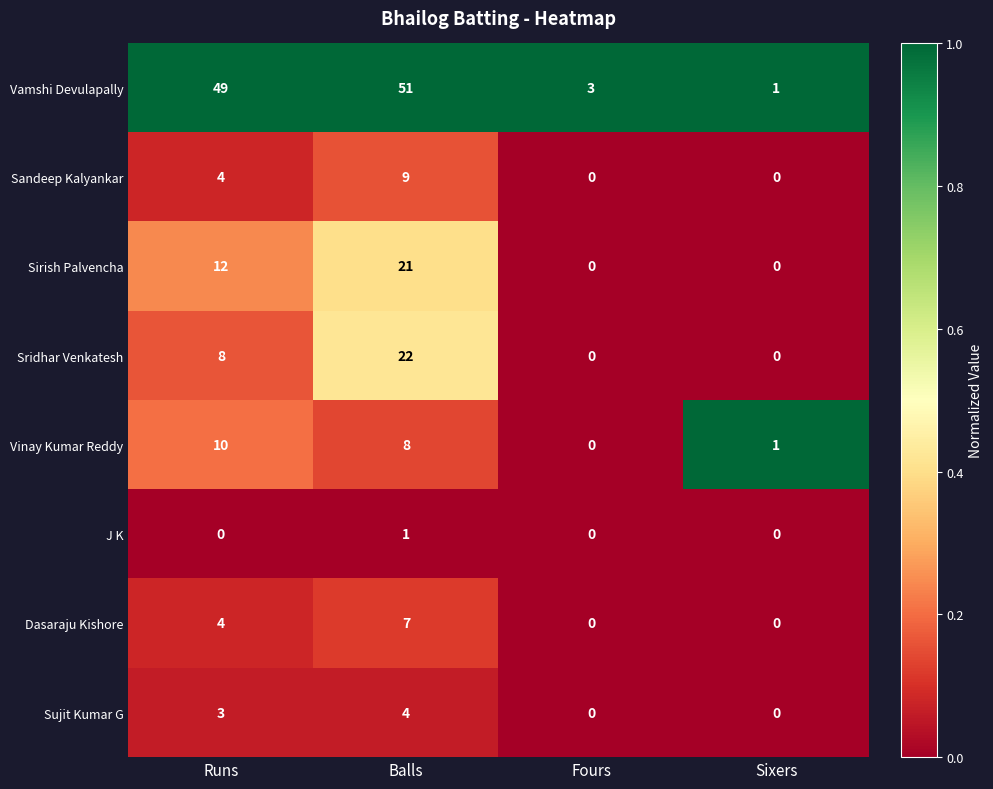

Which category has the highest value across all series?

Balls